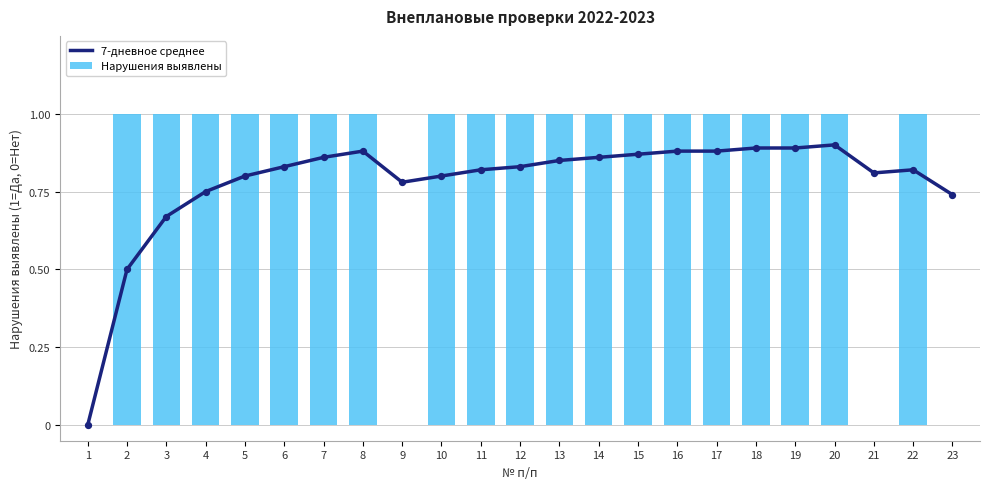

Which series contains the lowest Y value?

7-дневное среднее